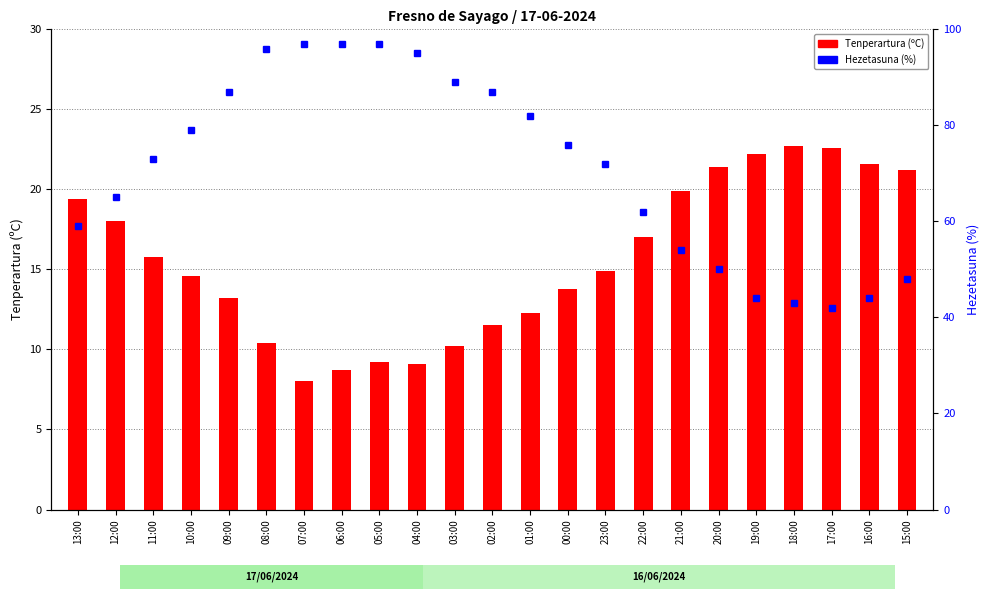

Reading right to left, extract all data points from this chart.

Tenperartura (ºC): 21.2	21.6	22.6	22.7	22.2	21.4	19.9	17.0	14.9	13.8	12.3	11.5	10.2	9.1	9.2	8.7	8.0	10.4	13.2	14.6	15.8	18.0	19.4
Hezetasuna (%): 48.0	44.0	42.0	43.0	44.0	50.0	54.0	62.0	72.0	76.0	82.0	87.0	89.0	95.0	97.0	97.0	97.0	96.0	87.0	79.0	73.0	65.0	59.0